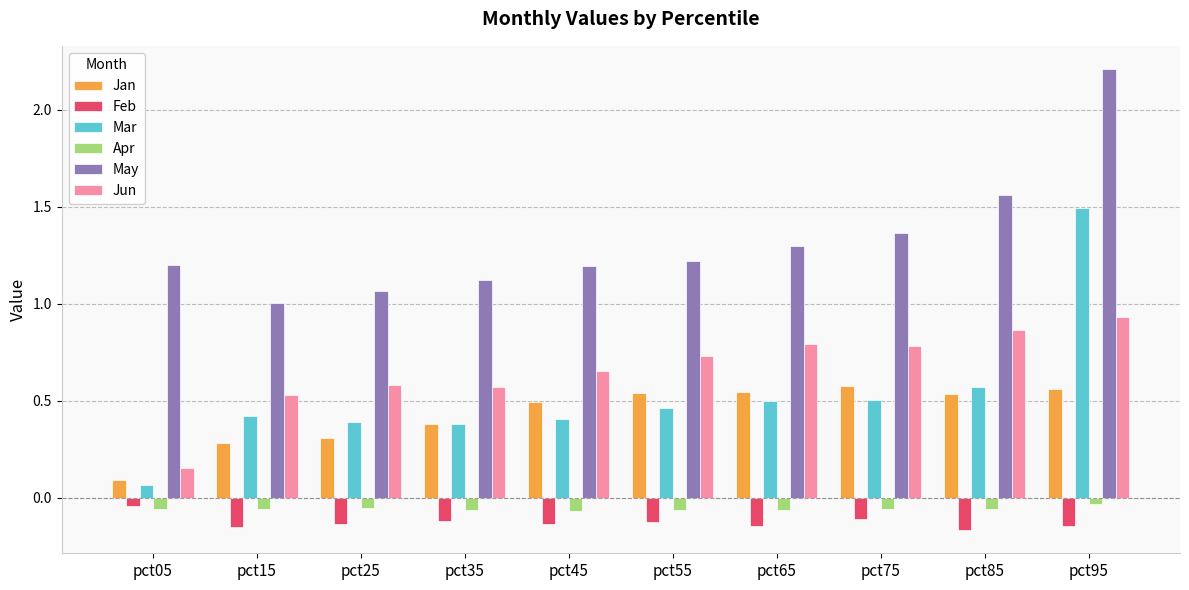

What are all the series names shown in the legend?

Jan, Feb, Mar, Apr, May, Jun